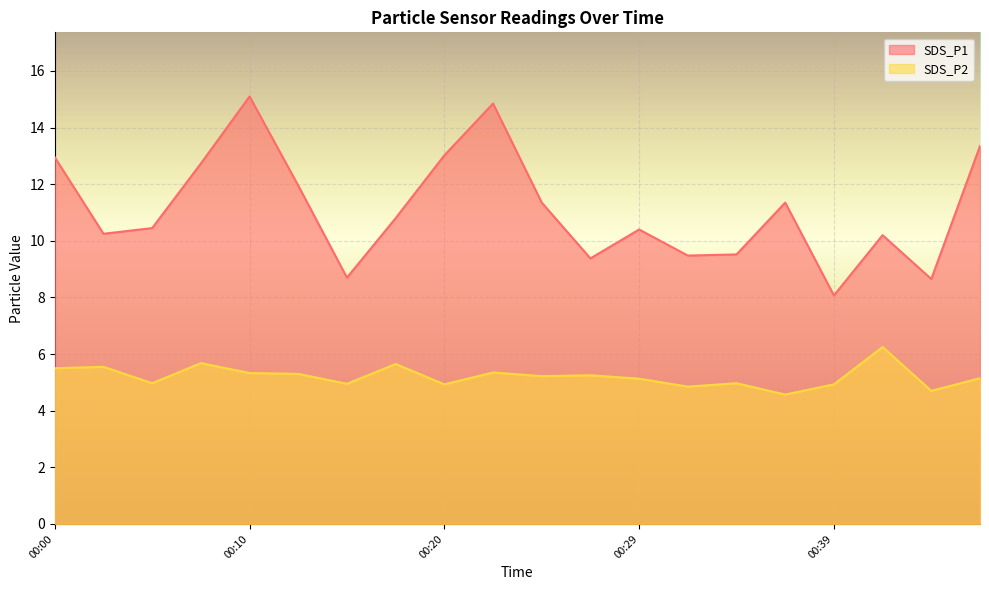

Does the chart display data point markers on the line(s)?

No